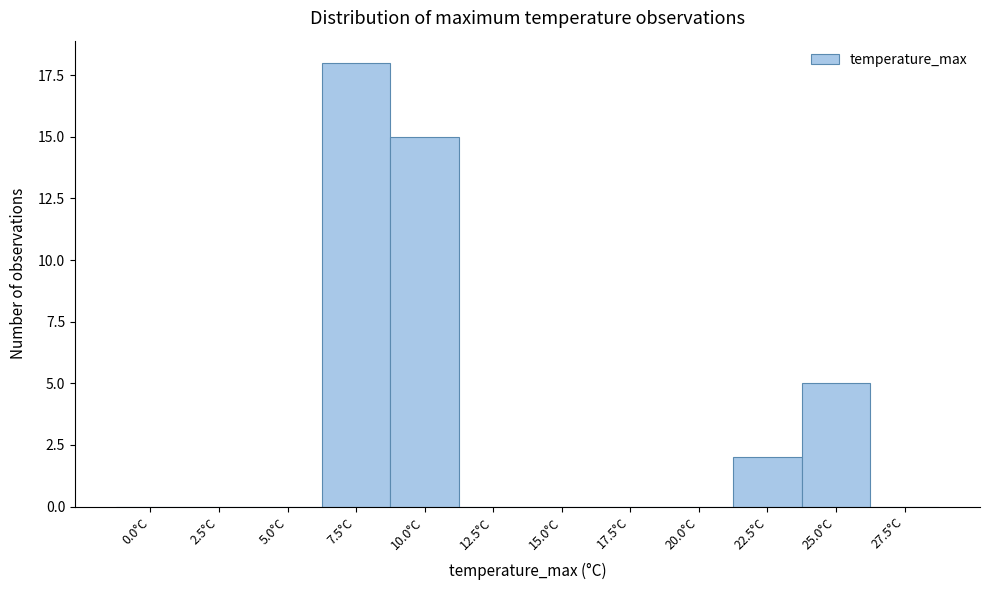

Reading left to right, transcribe all the data shown in this chart.

0.0°C=0	2.5°C=0	5.0°C=0	7.5°C=18	10.0°C=15	12.5°C=0	15.0°C=0	17.5°C=0	20.0°C=0	22.5°C=2	25.0°C=5	27.5°C=0